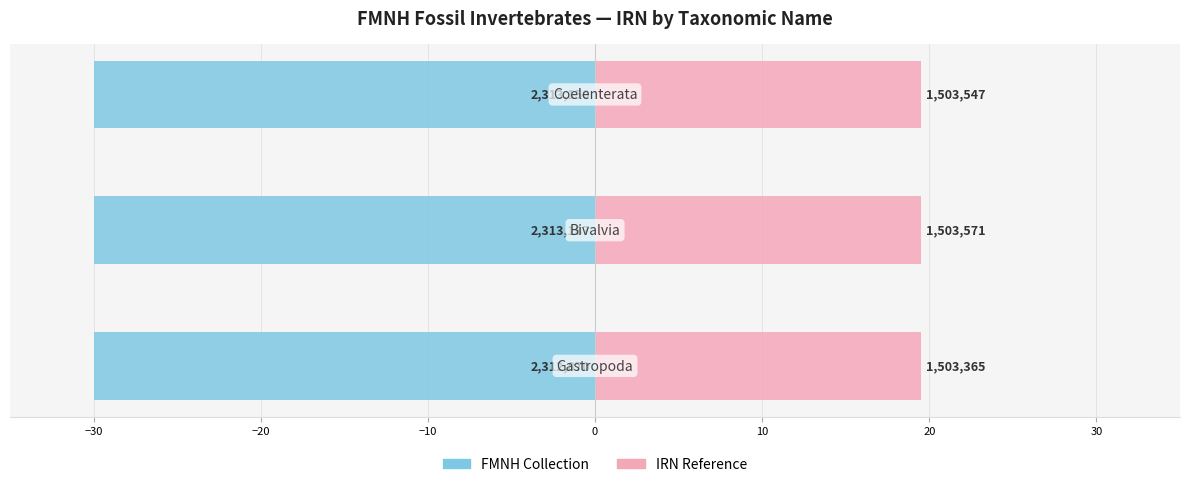

Reading left to right, extract all data points from this chart.

FMNH Collection: −40=-30.0	−30=-30.0	−20=-30.0
IRN Reference: −40=19.5	−30=19.5	−20=19.5